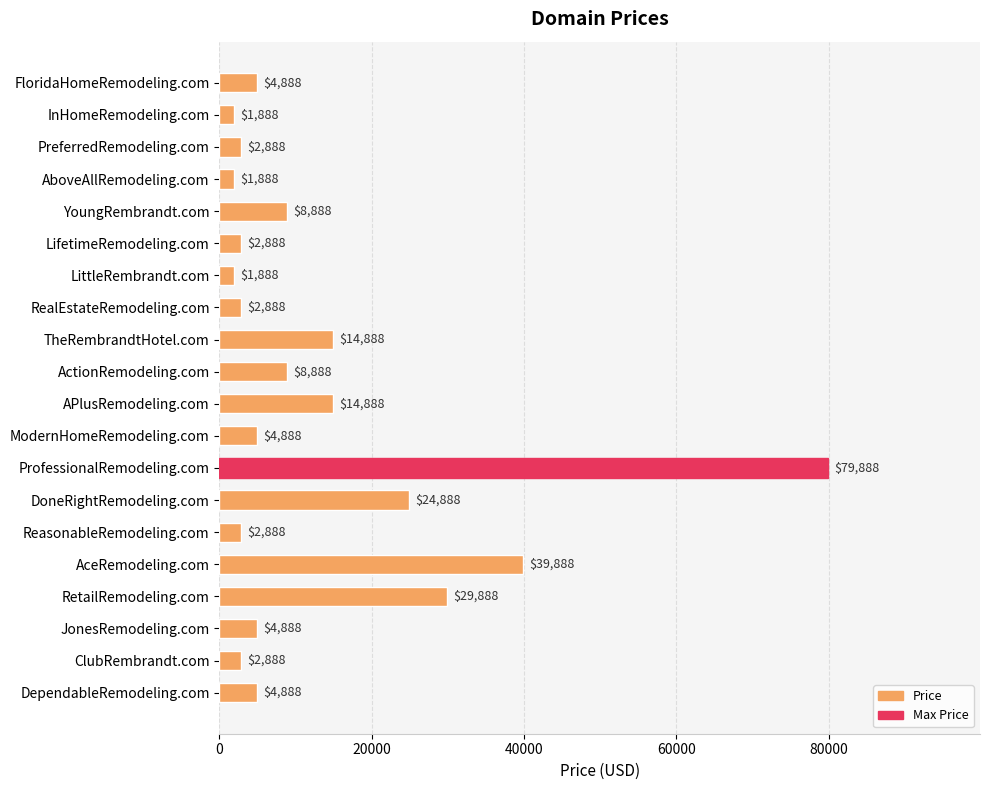

The value at LittleRembrandt.com is 1888. True or false?

True